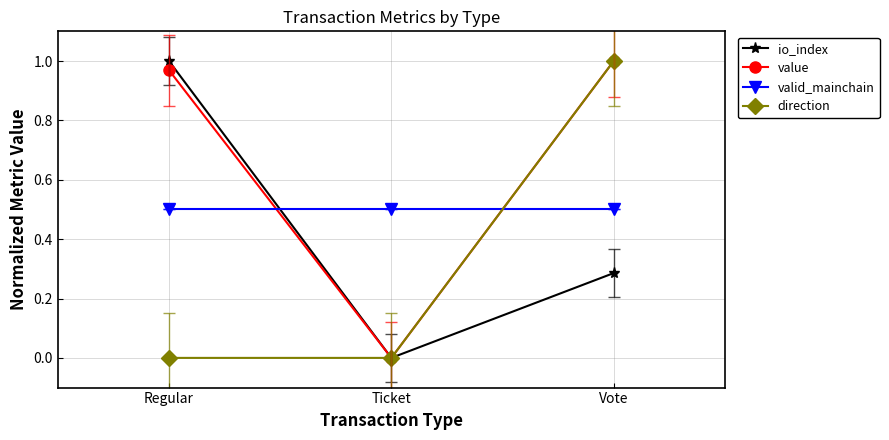

Between Regular and Ticket, which series saw the biggest shift?

io_index